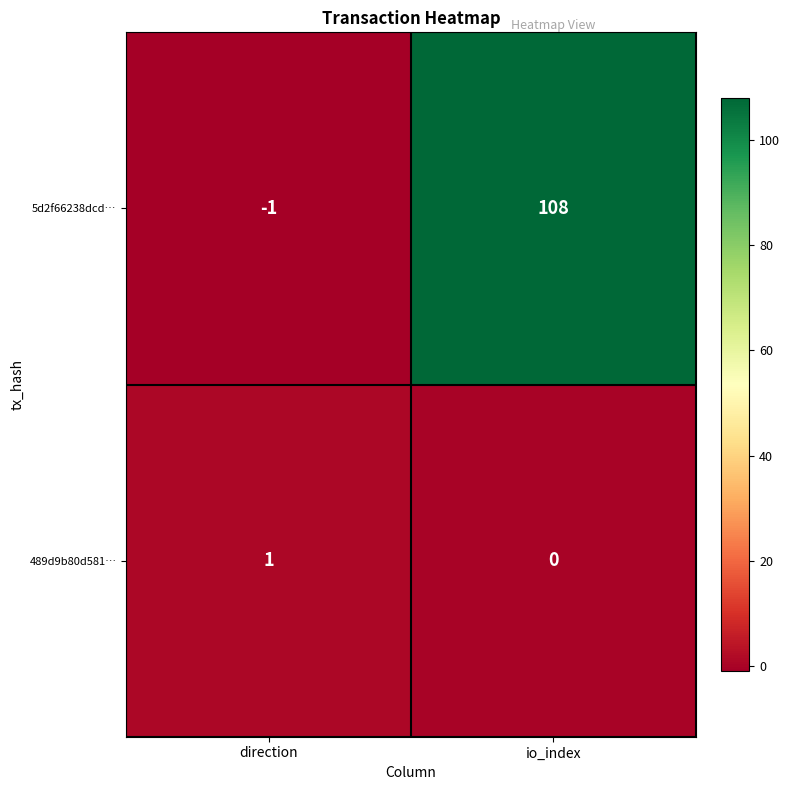

What is the sum of all 5d2f66238dcd… values?

107